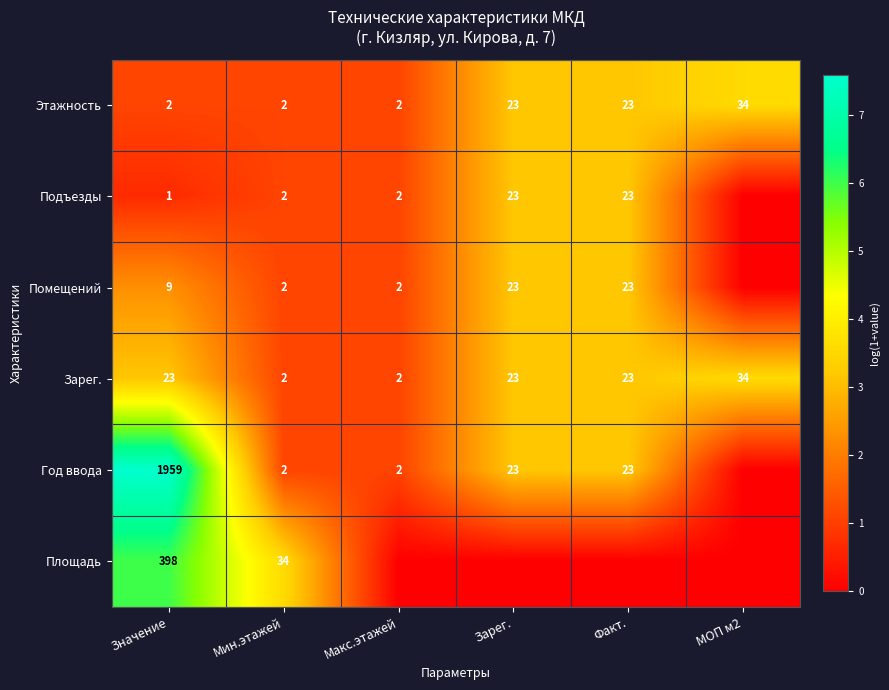

What is the difference between the highest and lowest values at Мин.этажей?

32